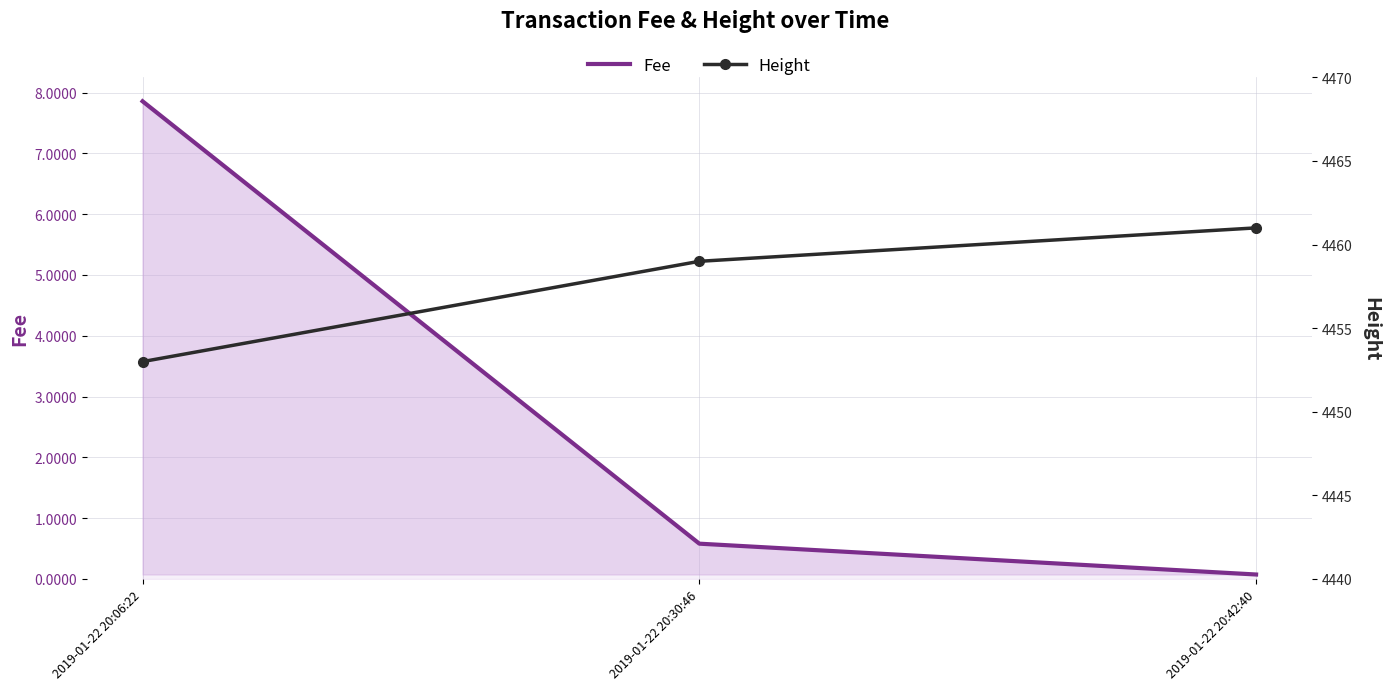

What is the average value of the Height series?

4457.7